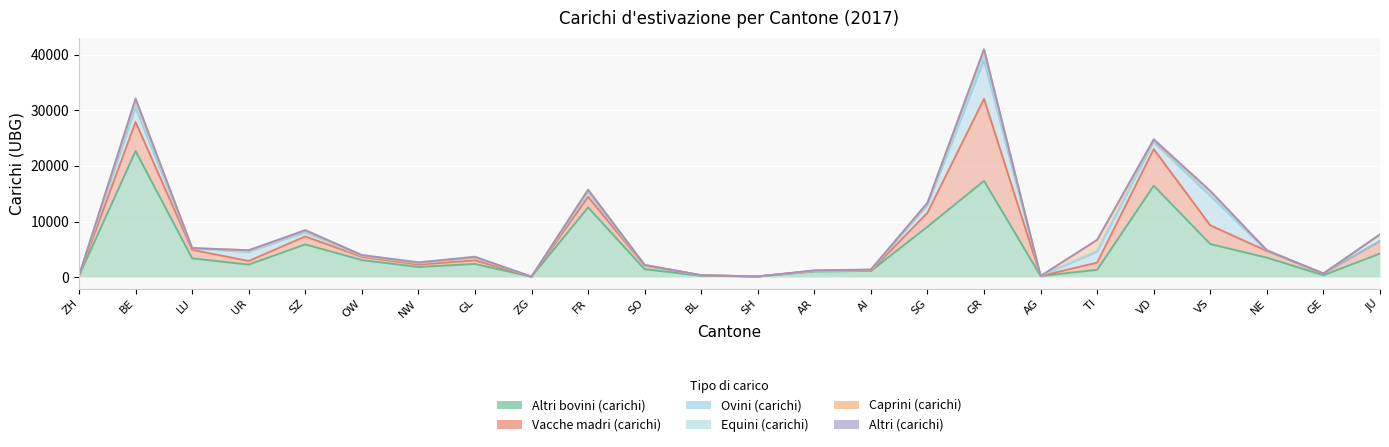

List the labels in order of Altri bovini (carichi) value, largest first.

BE, GR, VD, FR, SG, VS, SZ, JU, NE, LU, OW, GL, UR, NW, SO, TI, AI, AR, GE, ZH, BL, AG, SH, ZG